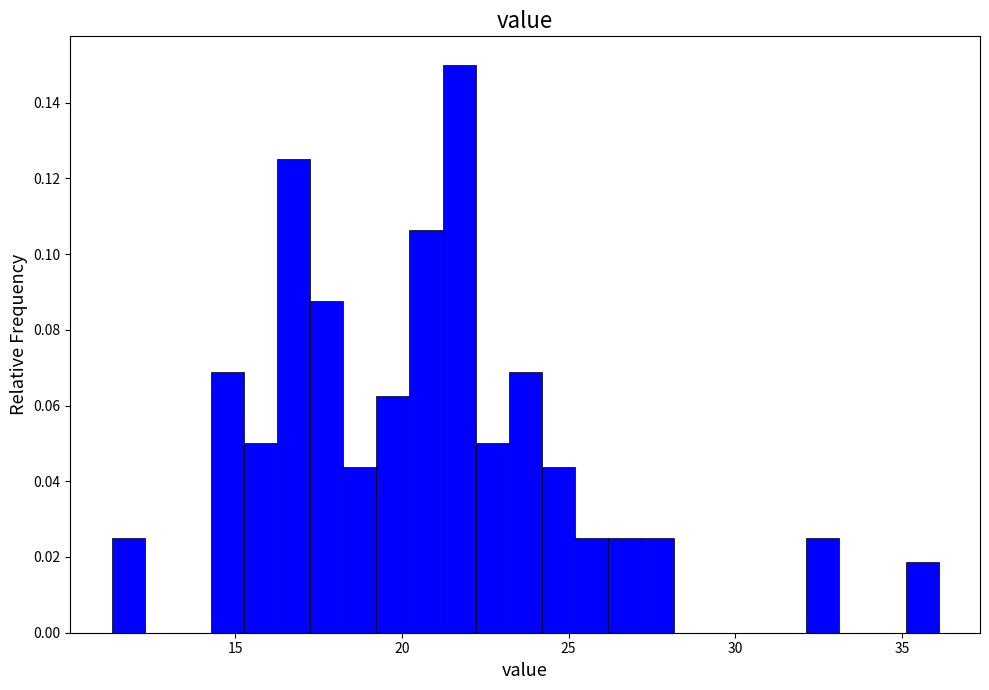

Read against the x-axis, roughly where is the centre of the tallest bar?

21.5